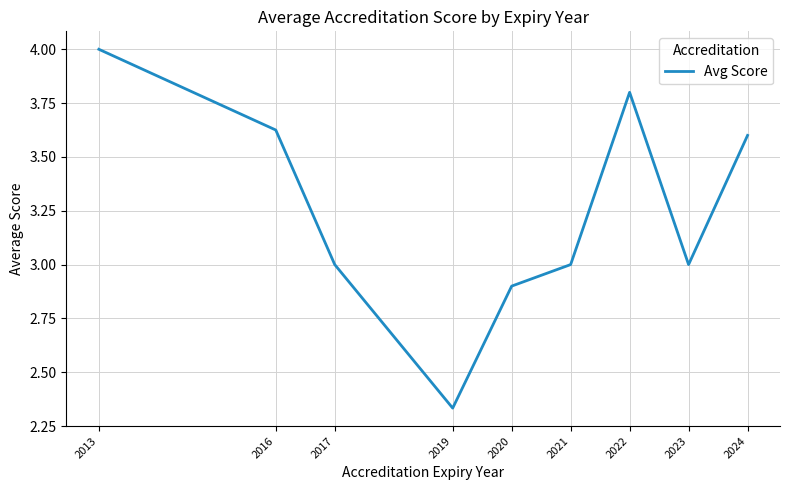

The value at 2019 is 0.6. True or false?

False